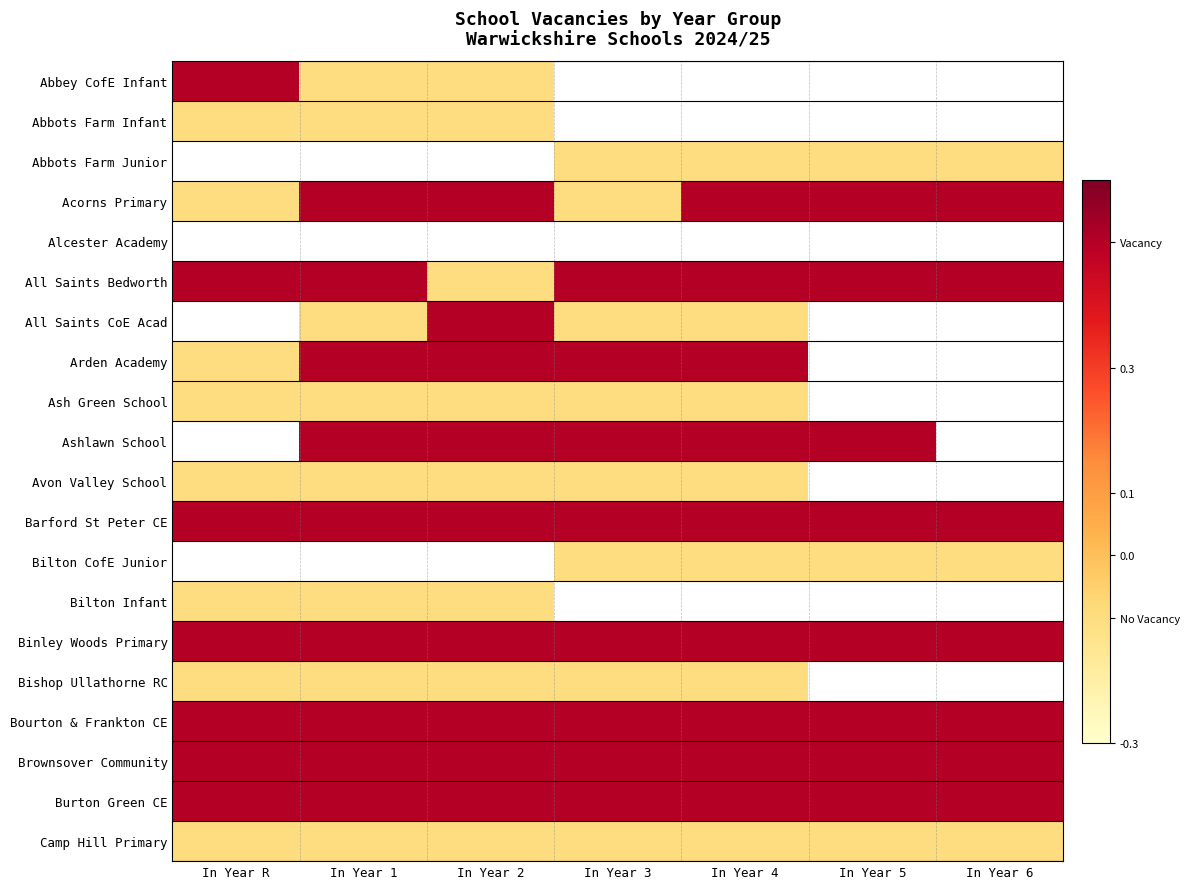

How many values in Ashlawn School are above zero?

5